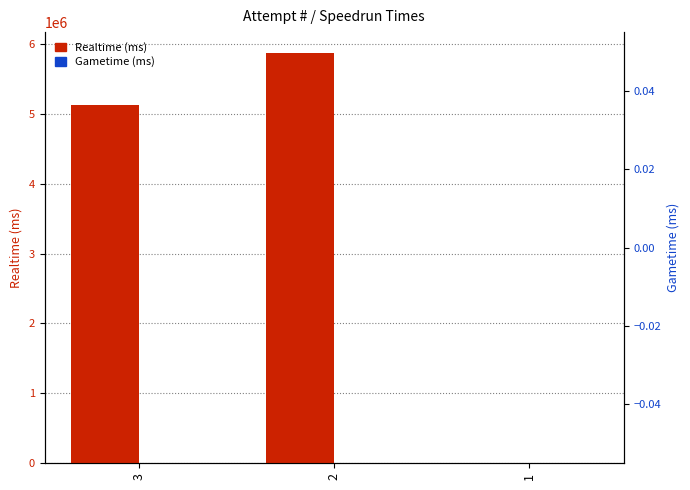

Does the chart contain stacked bars?

No